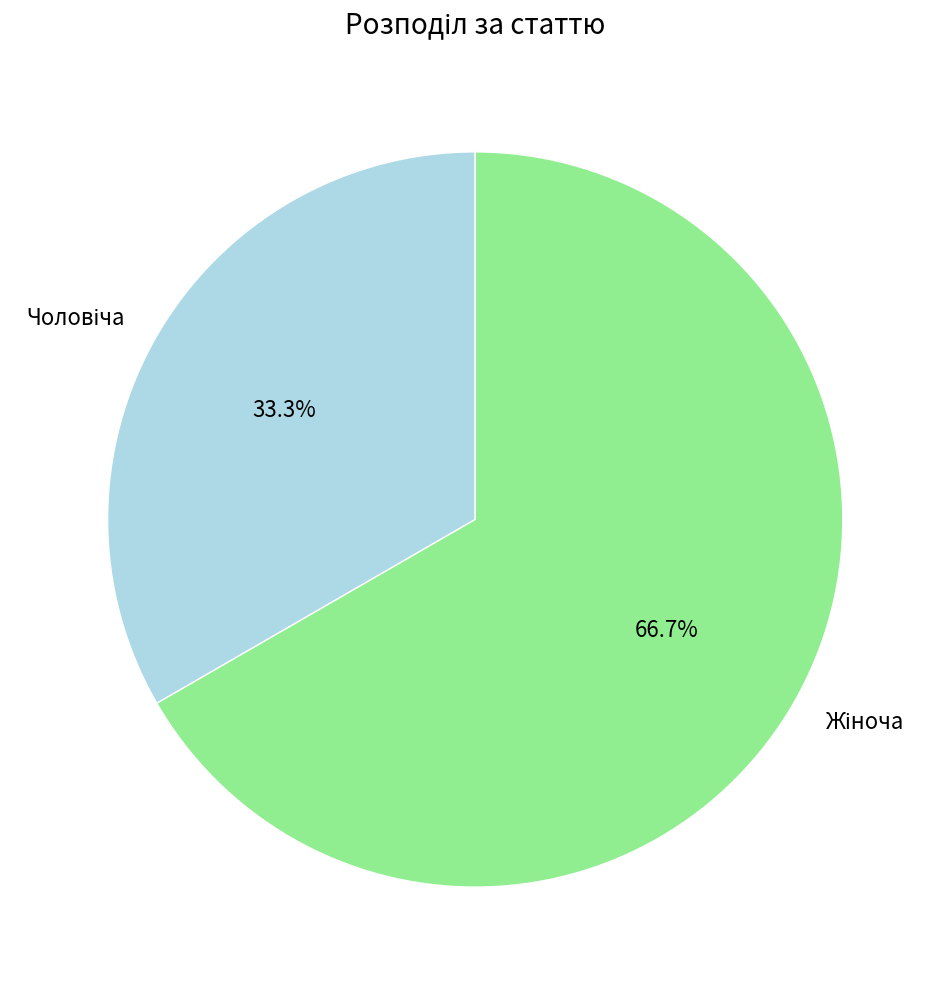

Does any single category account for the majority?

Yes